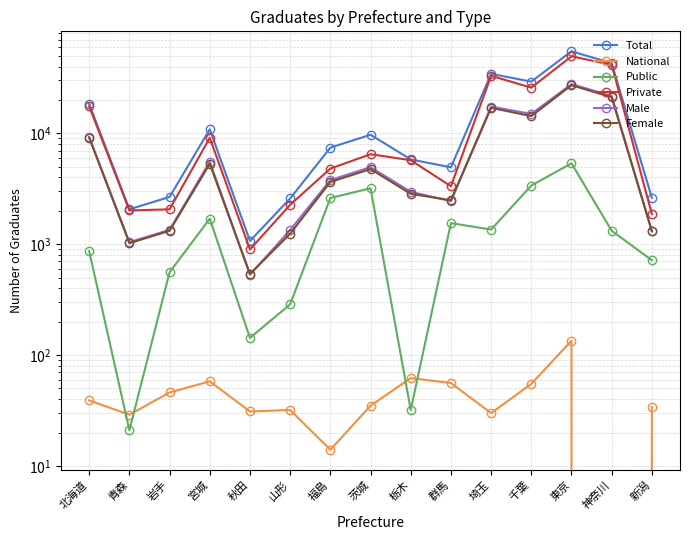

What is the label of the 5th point from the right?

埼玉